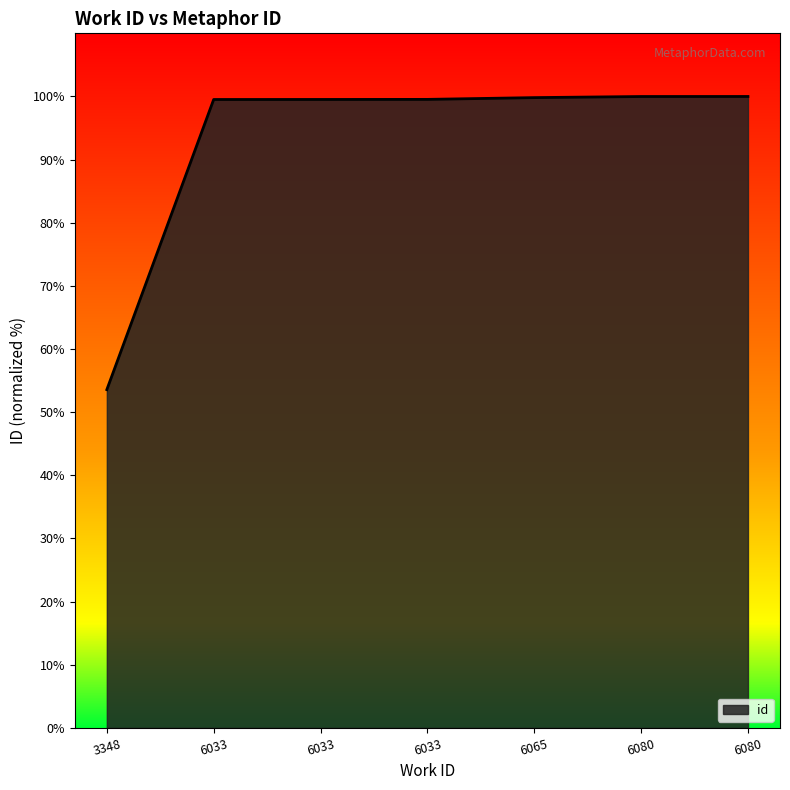

Is it true that the value at 6080 is 100.0?

True